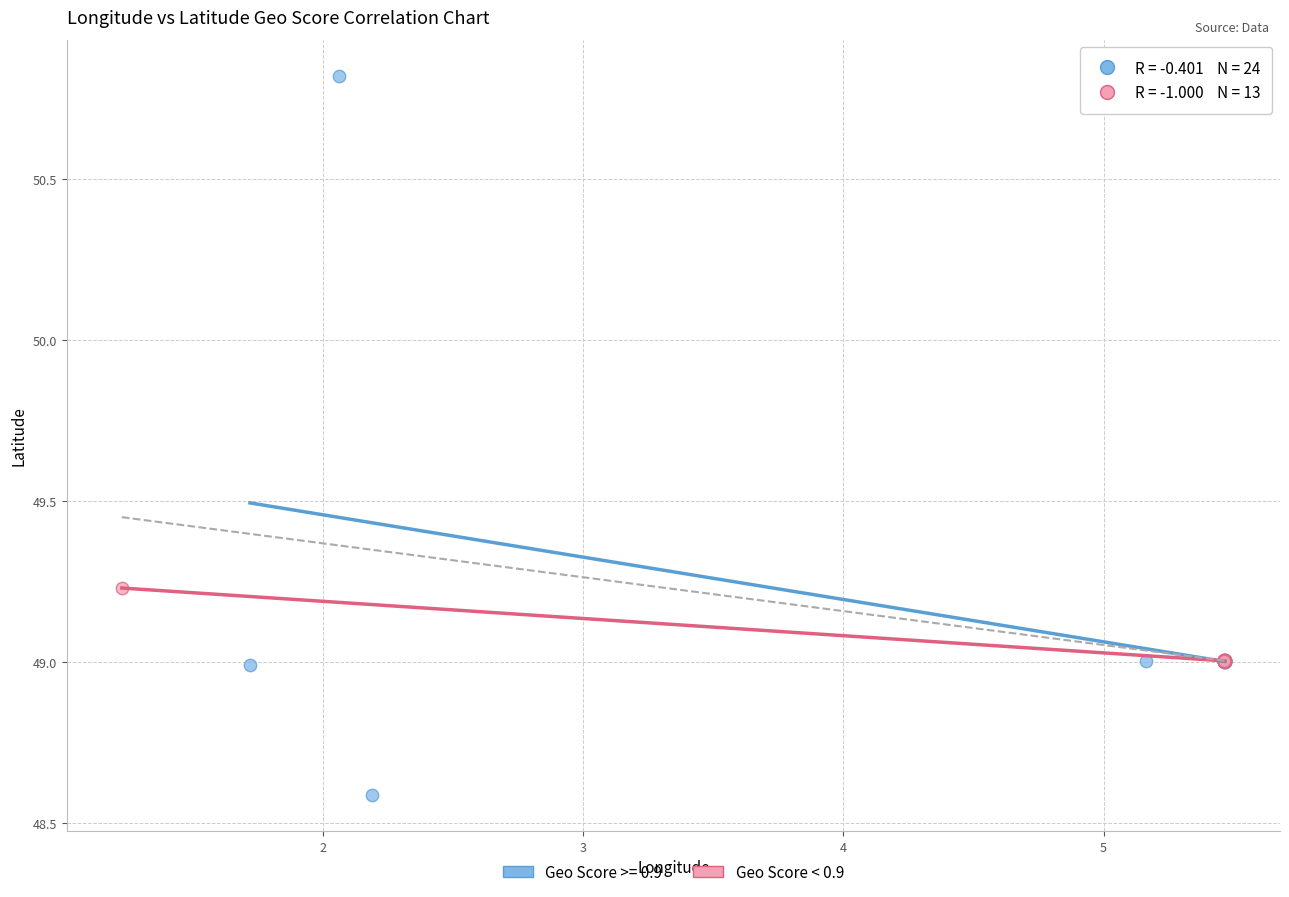

Which series contains the lowest Y value?

Geo Score >= 0.9